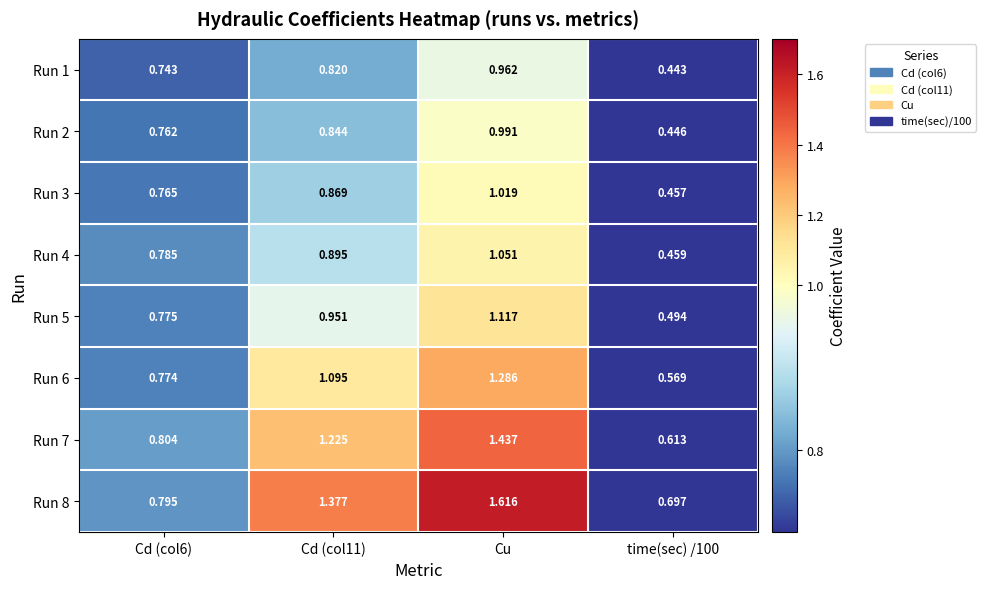

At which category does the chart reach its peak across all series?

Cu